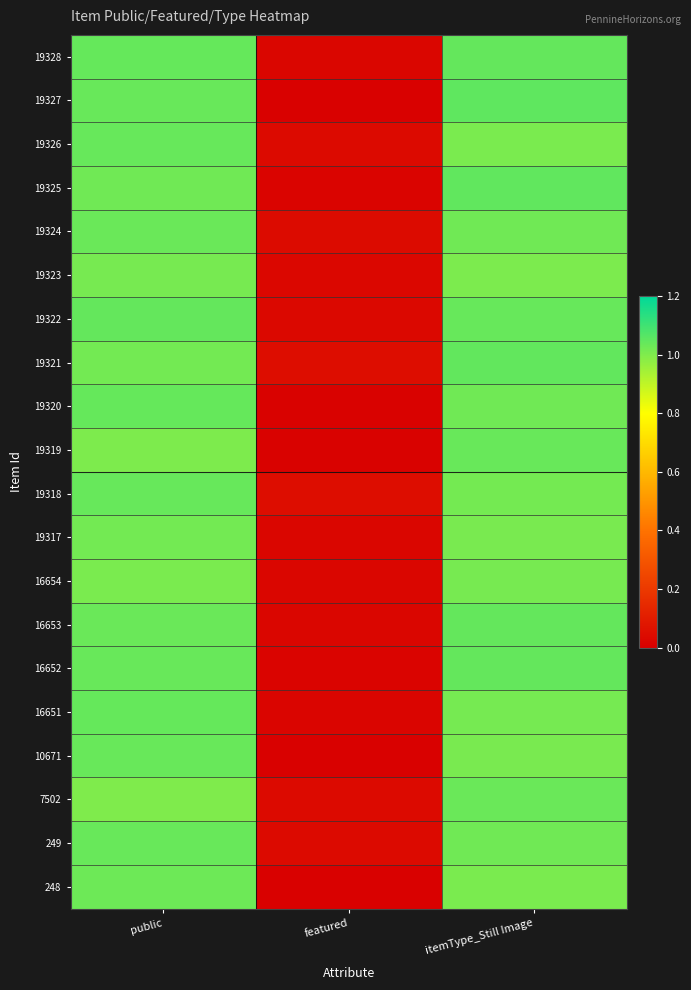

At which category is the sum across all series the highest?

public